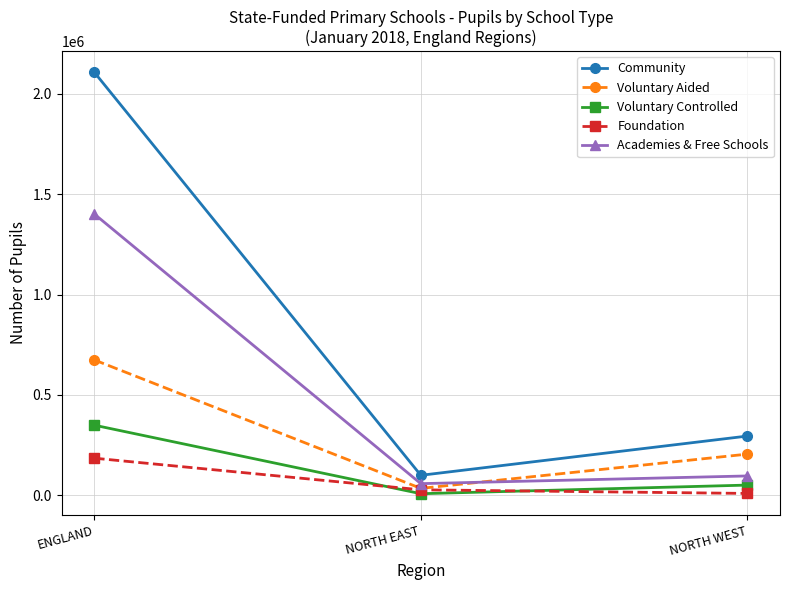

At which category is the sum across all series the highest?

ENGLAND